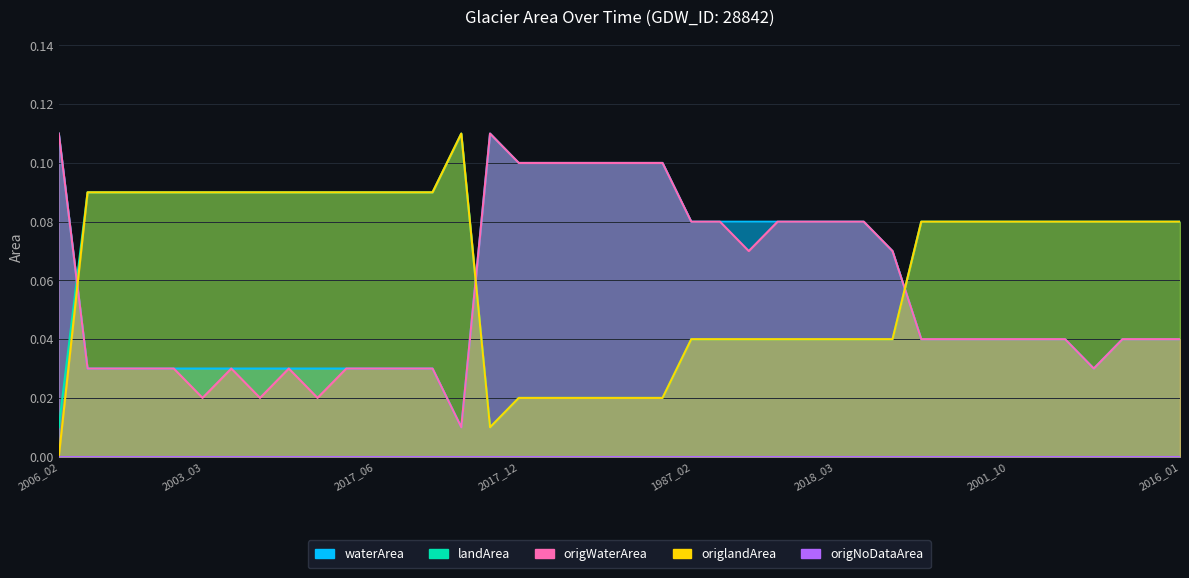

Which series has the largest total across all categories?

landArea